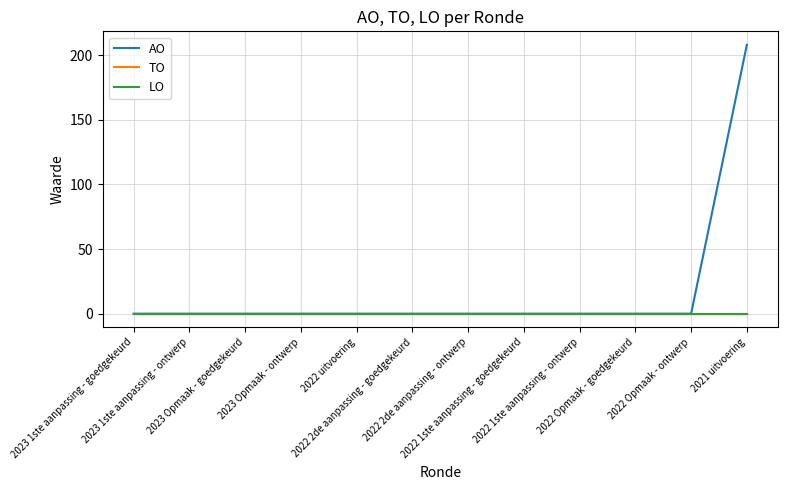

At which category is the sum across all series the highest?

2021 uitvoering